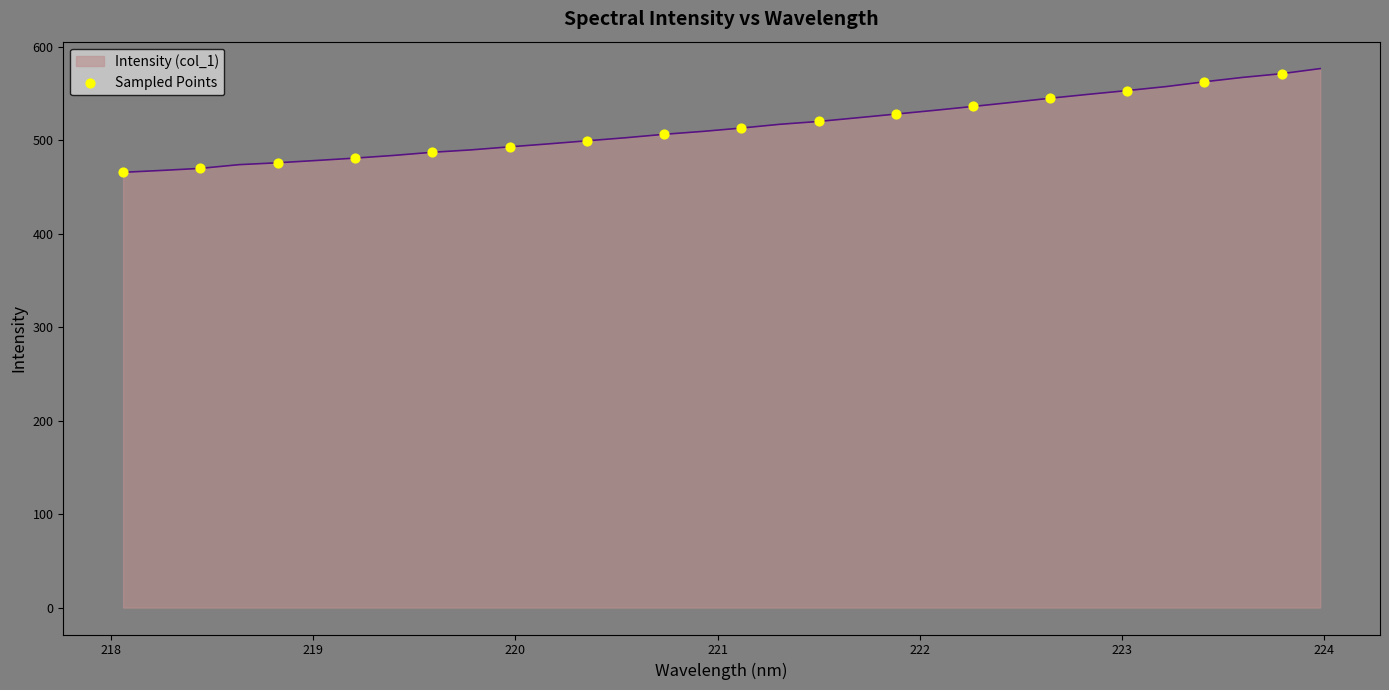

What is the greatest value displayed?

576.8